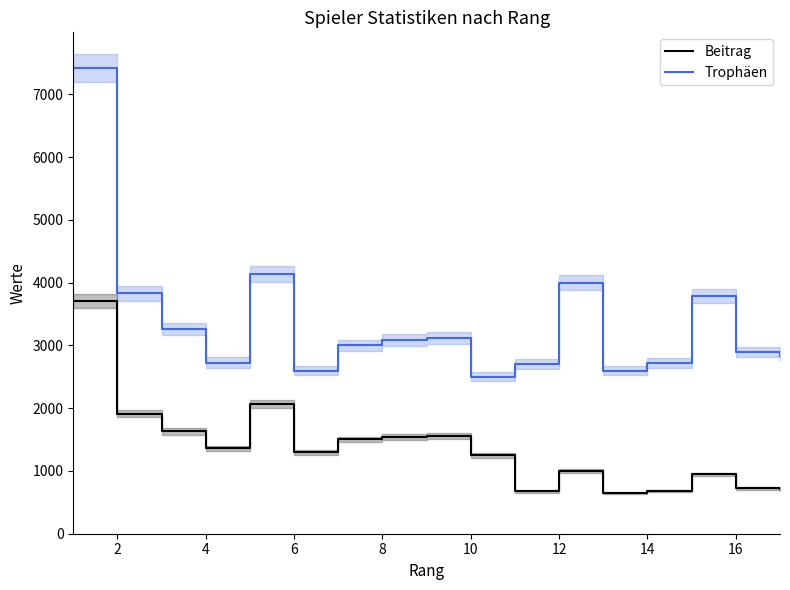

What is the minimum value for Trophäen?

2504